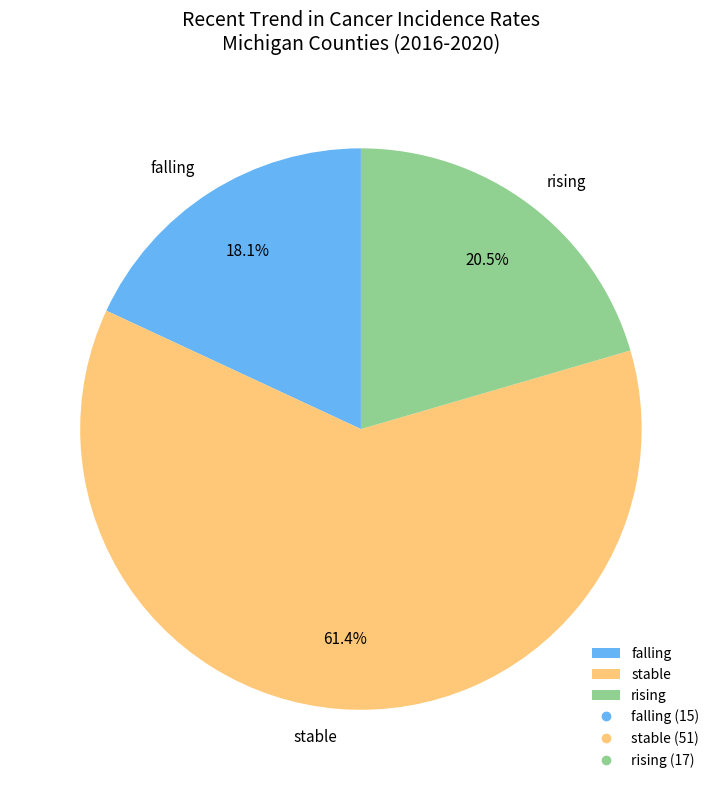

Rank the categories by value from lowest to highest.

falling, rising, stable